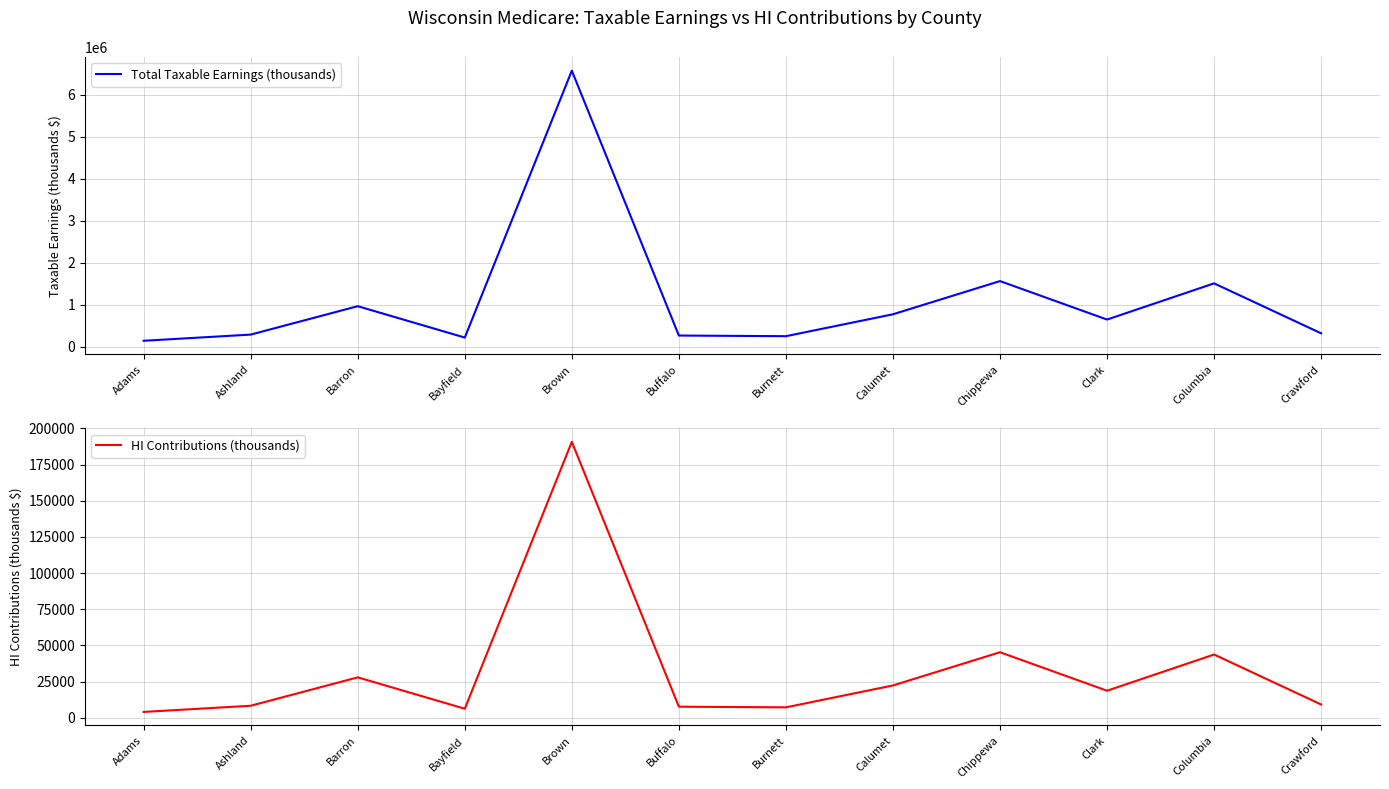

Where is the first local maximum for HI Contributions (thousands)?

Barron